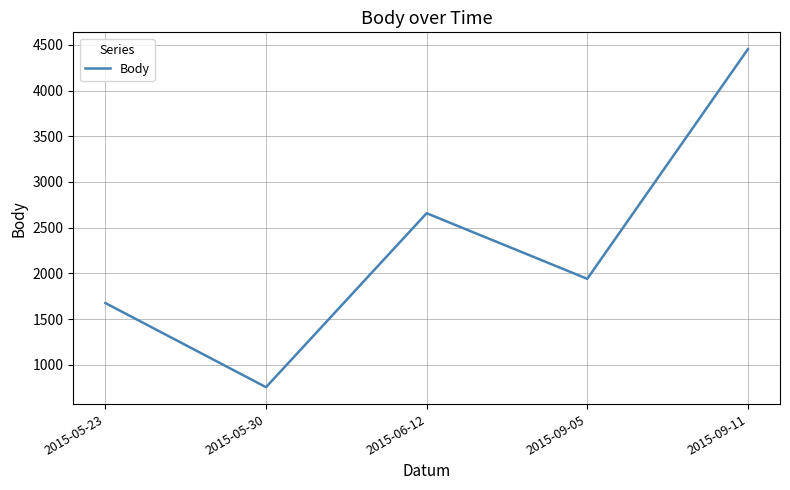

What is the smallest value displayed?

754